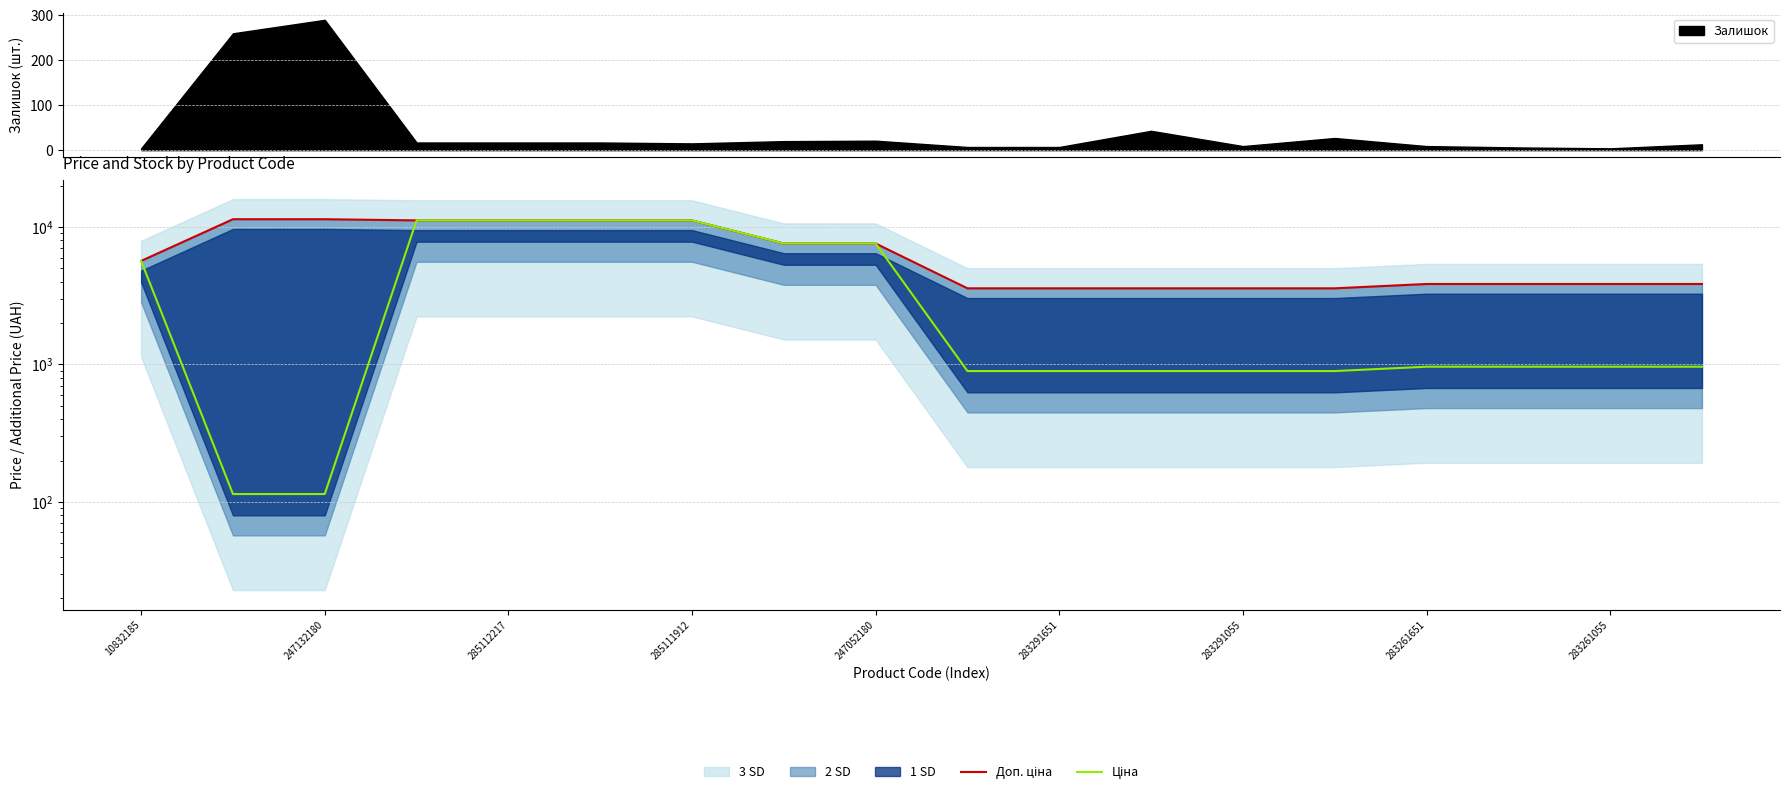

How many data points in Ціна are less than 963?

7